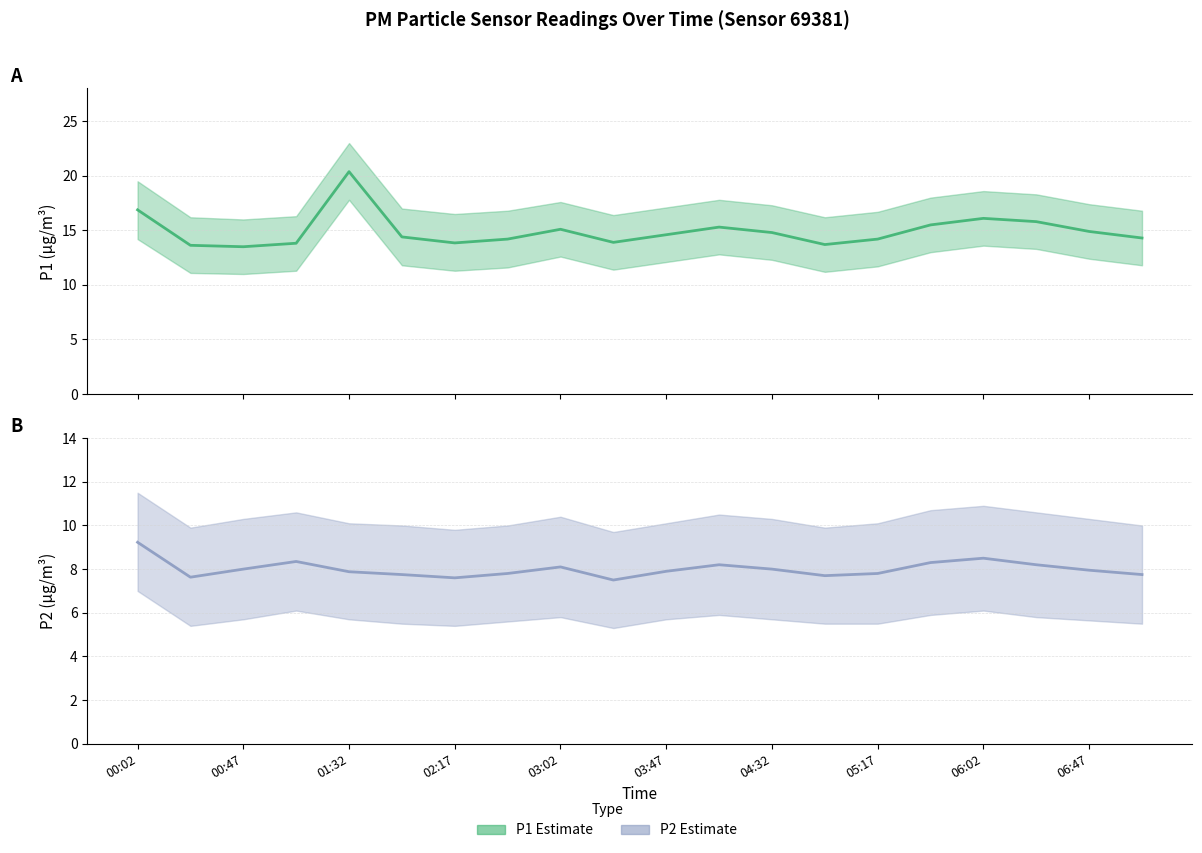

What is the value of the P1 point at the 8th from the left?

14.2